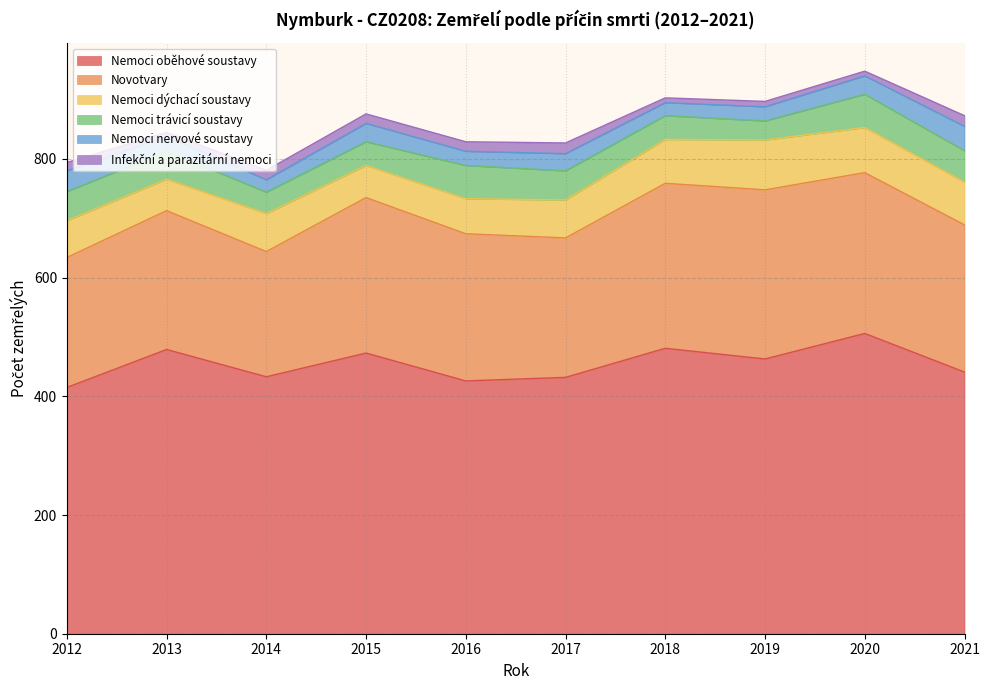

Rank the categories by Novotvary value from lowest to highest.

2014, 2012, 2013, 2017, 2016, 2021, 2015, 2020, 2018, 2019